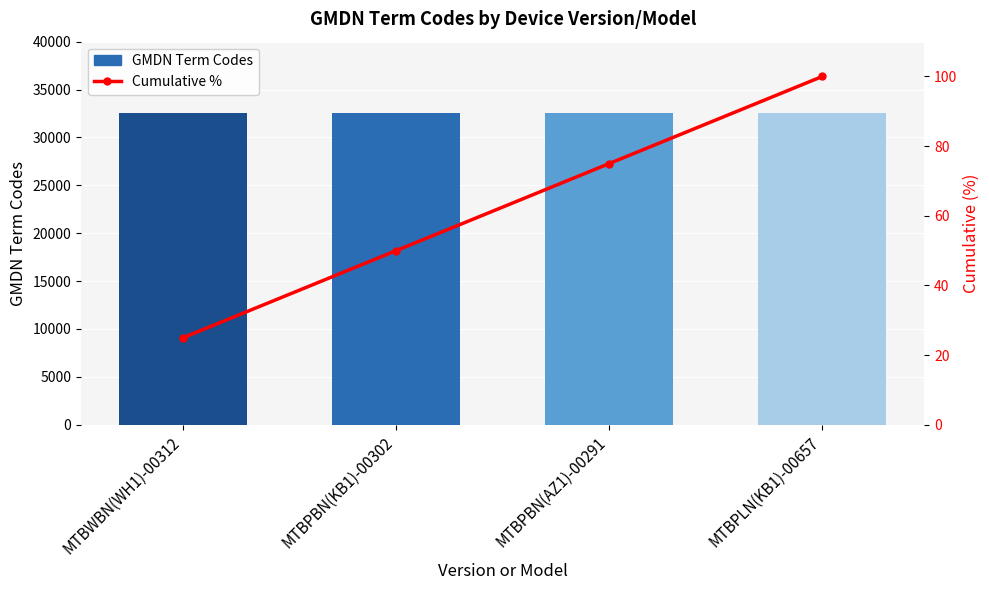

What is the label of the 2nd bar from the left?

MTBPBN(KB1)-00302